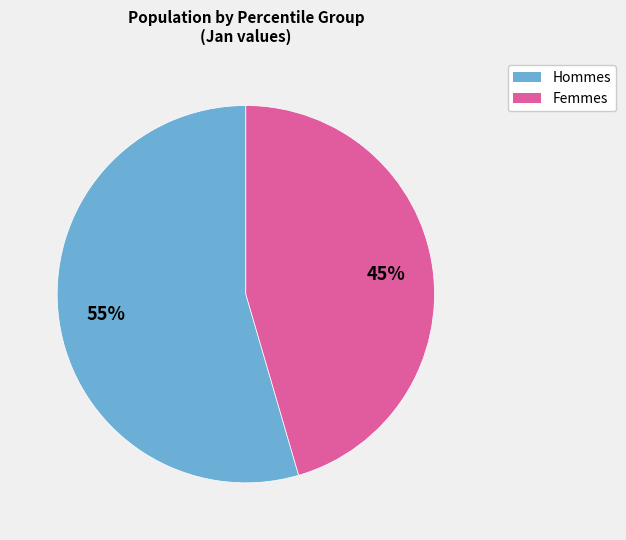

How many segments does this pie chart have?

2